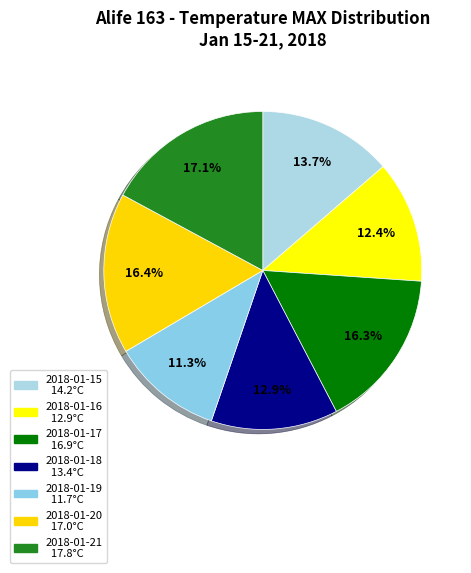

Which has a higher value, 2018-01-21 or 2018-01-19?

2018-01-21